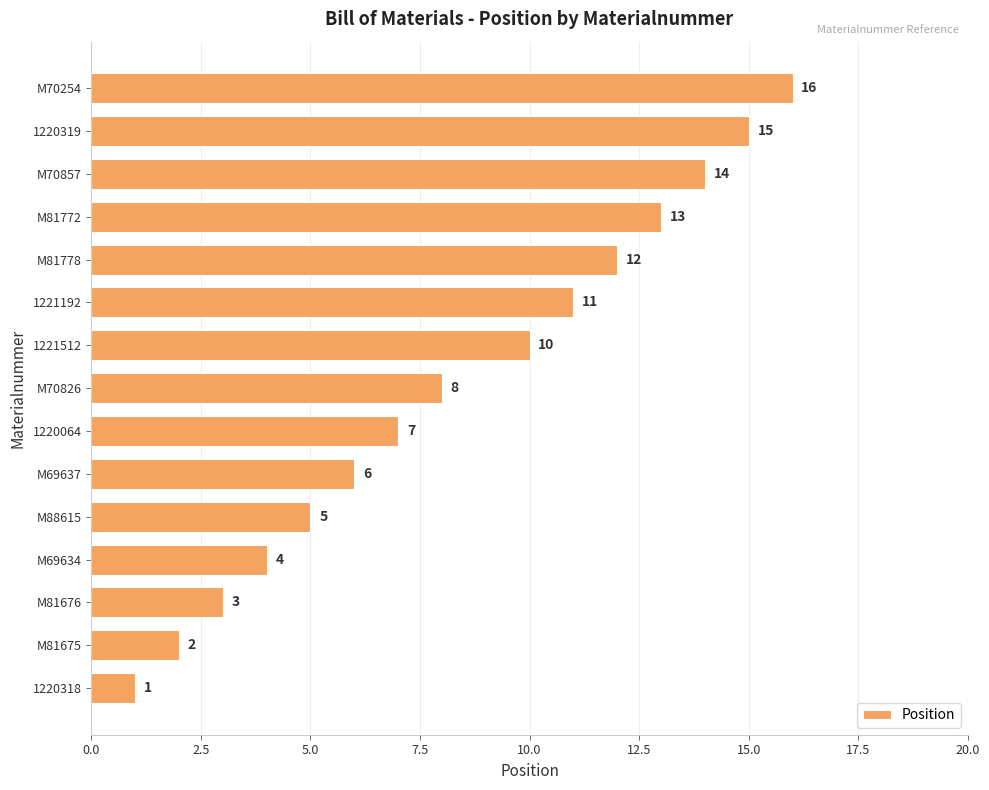

Rank the categories by value from highest to lowest.

M70254, 1220319, M70857, M81772, M81778, 1221192, 1221512, M70826, 1220064, M69637, M88615, M69634, M81676, M81675, 1220318